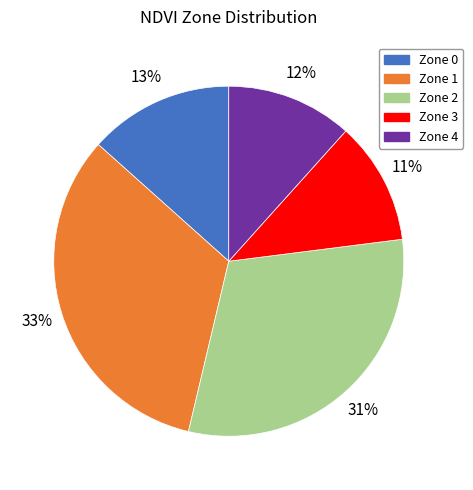

Approximately how many times larger is the value at Zone 3 compared to Zone 2?

0.4